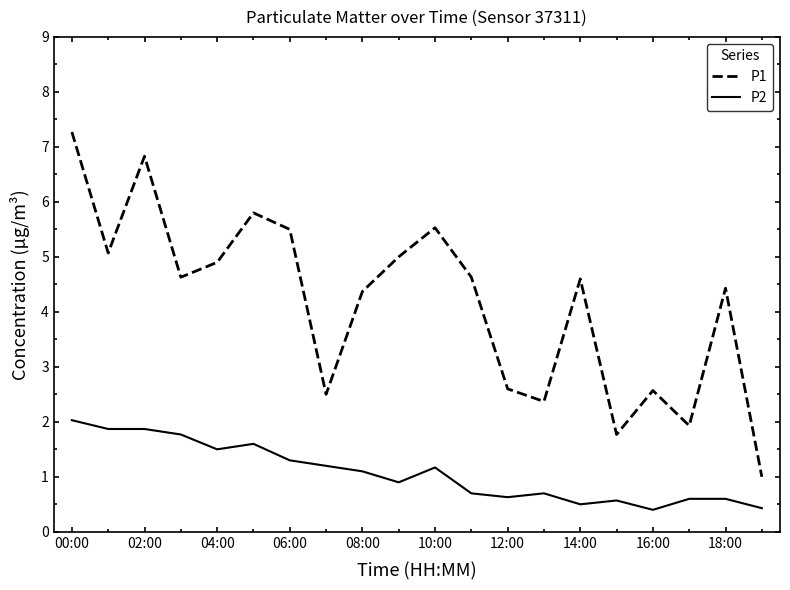

True or false: P1 and P2 intersect in this chart.

False